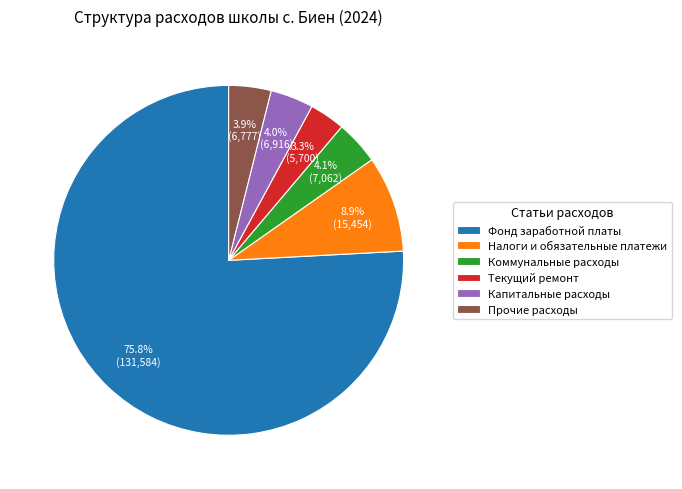

Approximately how many times larger is the value at Текущий ремонт compared to Налоги и обязательные платежи?

0.4